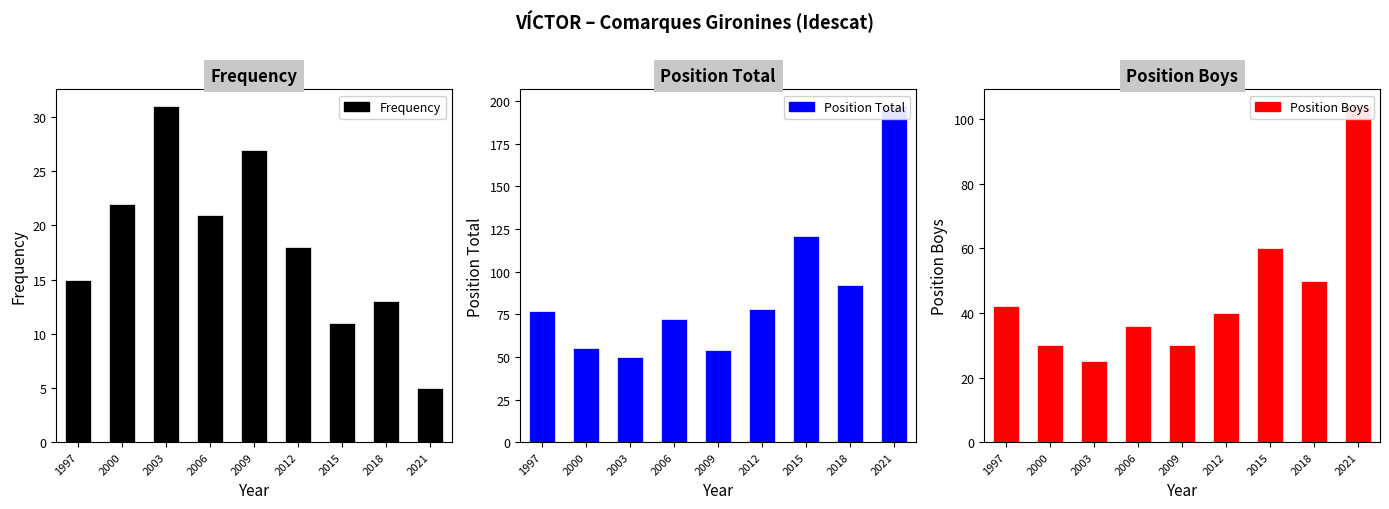

List the labels in order of Position Total value, smallest first.

2003, 2009, 2000, 2006, 1997, 2012, 2018, 2015, 2021